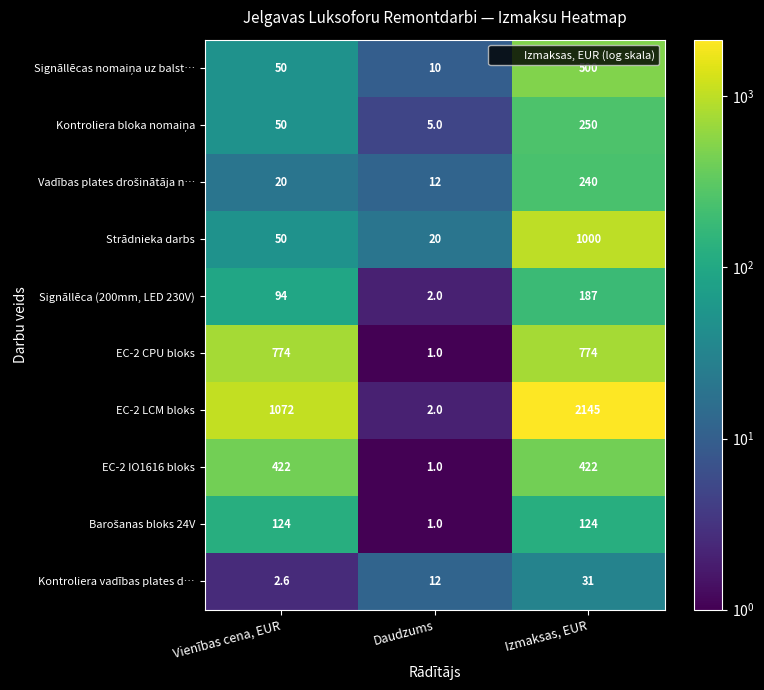

What is the difference between the highest and lowest values at Vienības cena, EUR?

1069.4